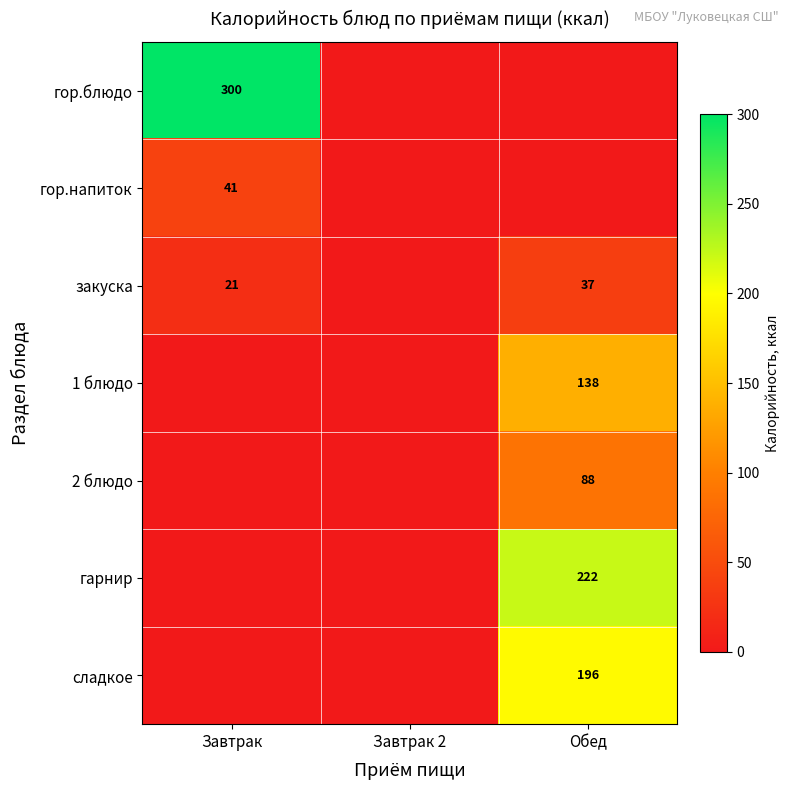

At which category is the sum across all series the highest?

Обед